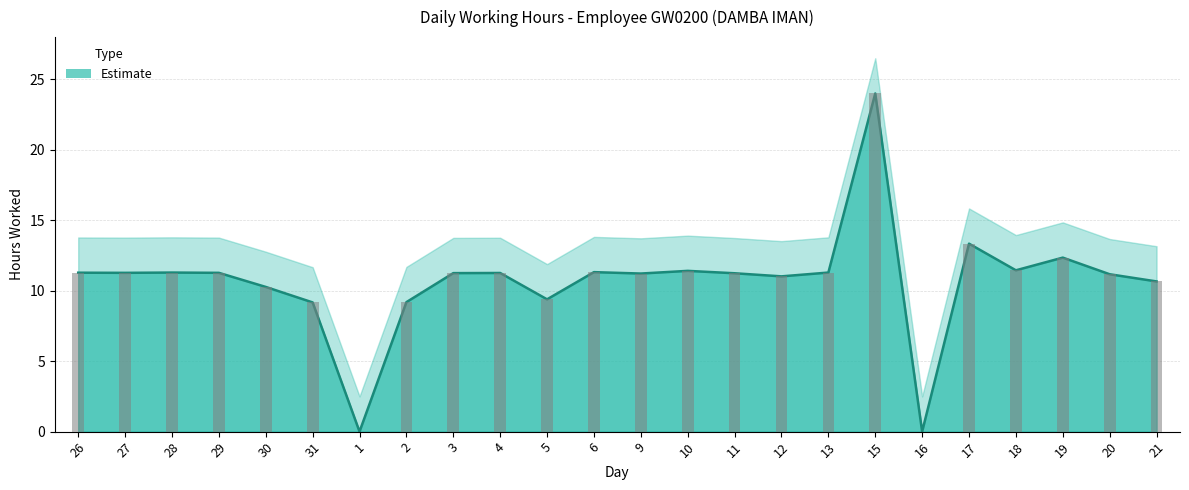

Which has a higher value, 4 or 16?

4